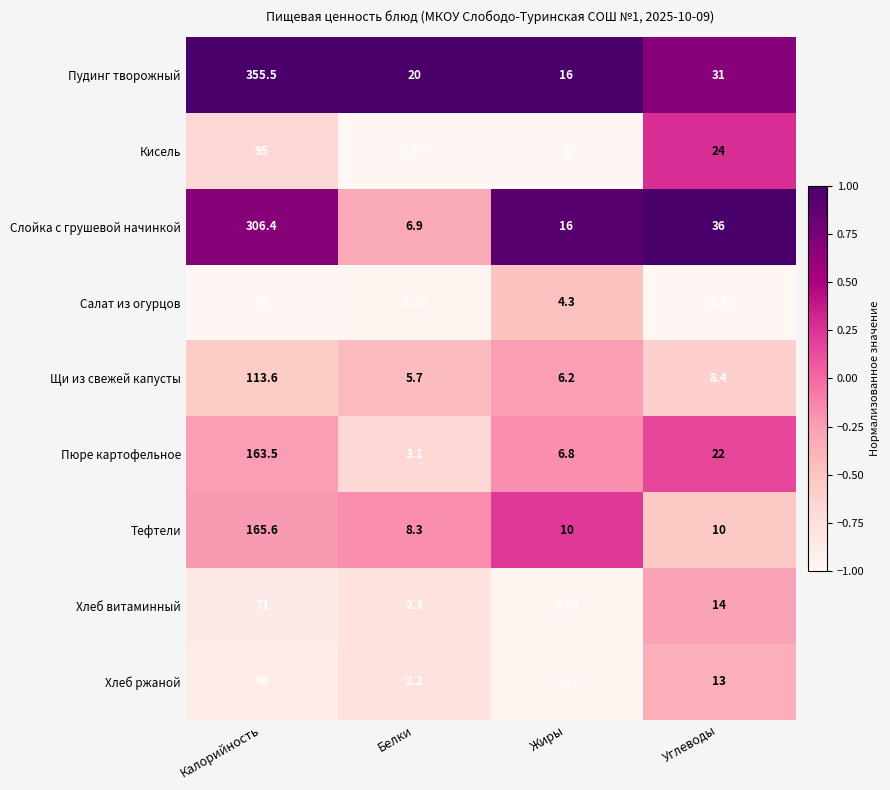

Which series has the largest total across all categories?

Пудинг творожный